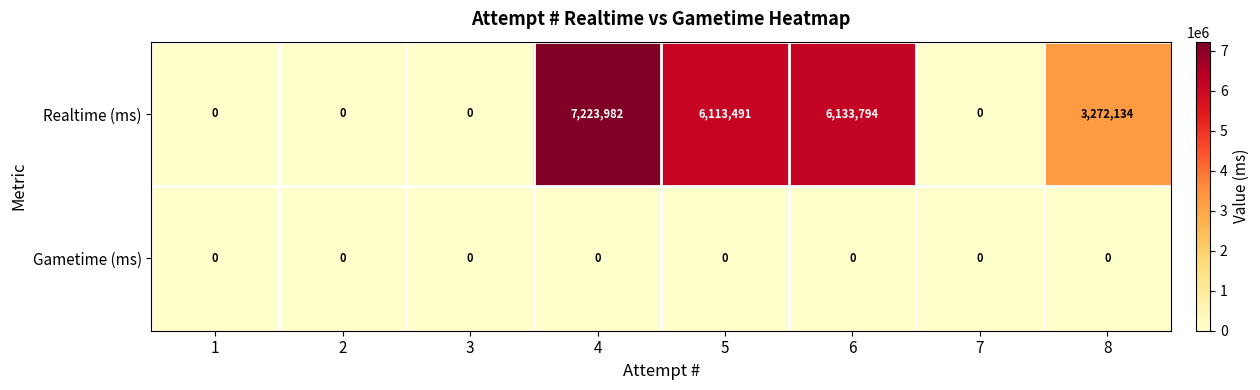

Which series has the largest total across all categories?

Realtime (ms)